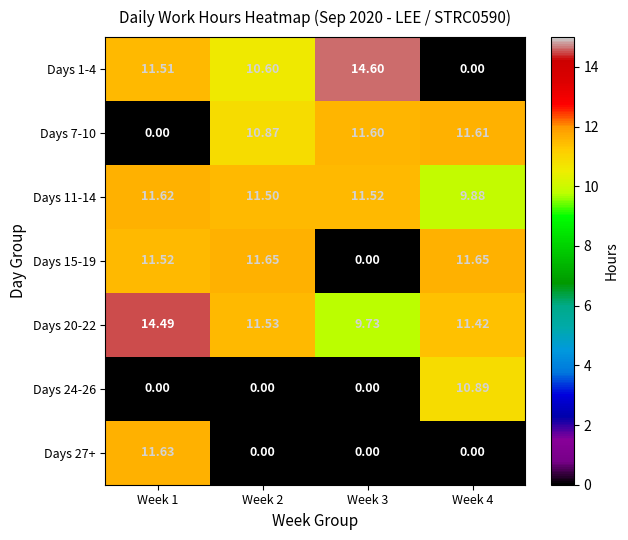

Which series has the widest spread of values?

Days 1-4